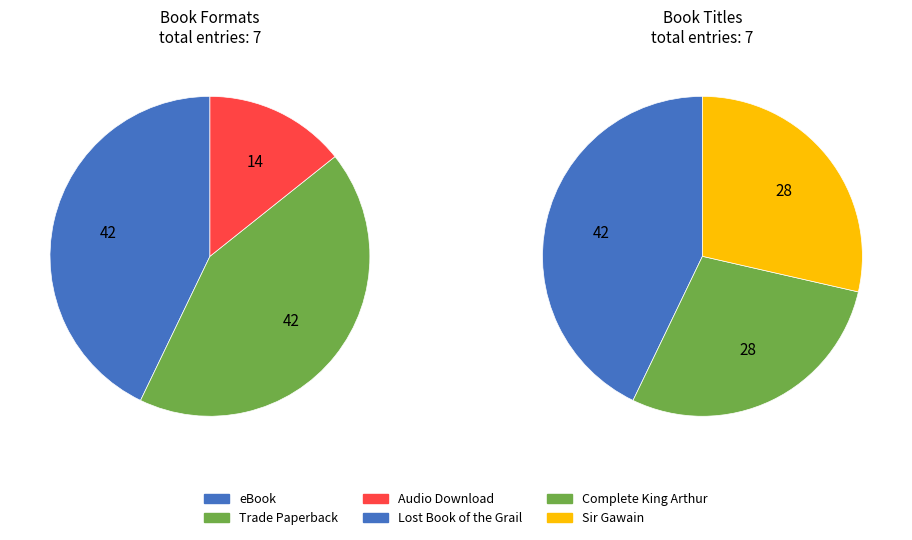

What is the change in value from Lost Book of the Grail to Sir Gawain?

-1